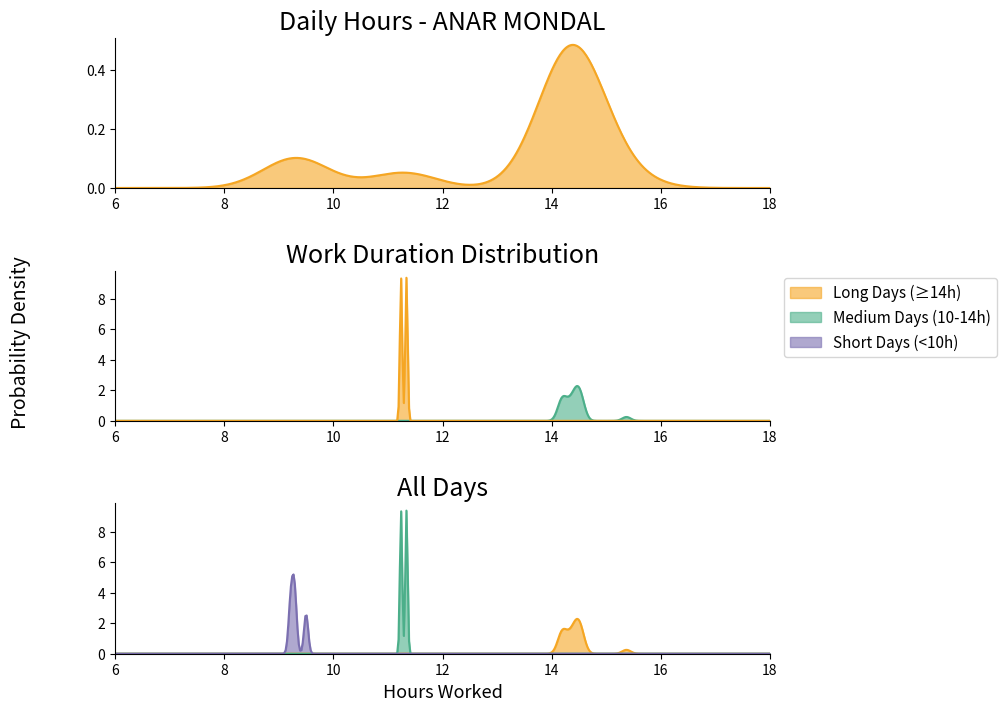

Reading left to right, list all the values displayed in this chart.

15.4	14.4	14.5	14.6	14.4	9.5	14.3	14.5	14.2	14.5	11.3	14.4	9.3	14.4	14.2	14.5	14.5	14.3	9.3	14.3	14.2	14.6	14.2	14.2	11.2	9.2